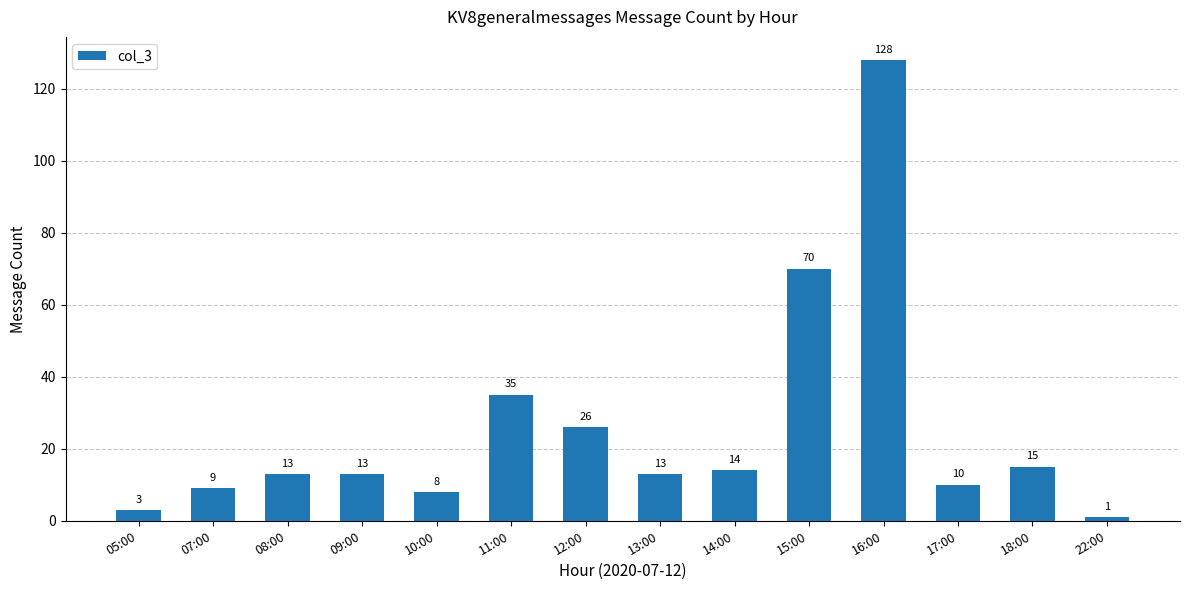

Reading left to right, extract all data points from this chart.

05:00=3	07:00=9	08:00=13	09:00=13	10:00=8	11:00=35	12:00=26	13:00=13	14:00=14	15:00=70	16:00=128	17:00=10	18:00=15	22:00=1